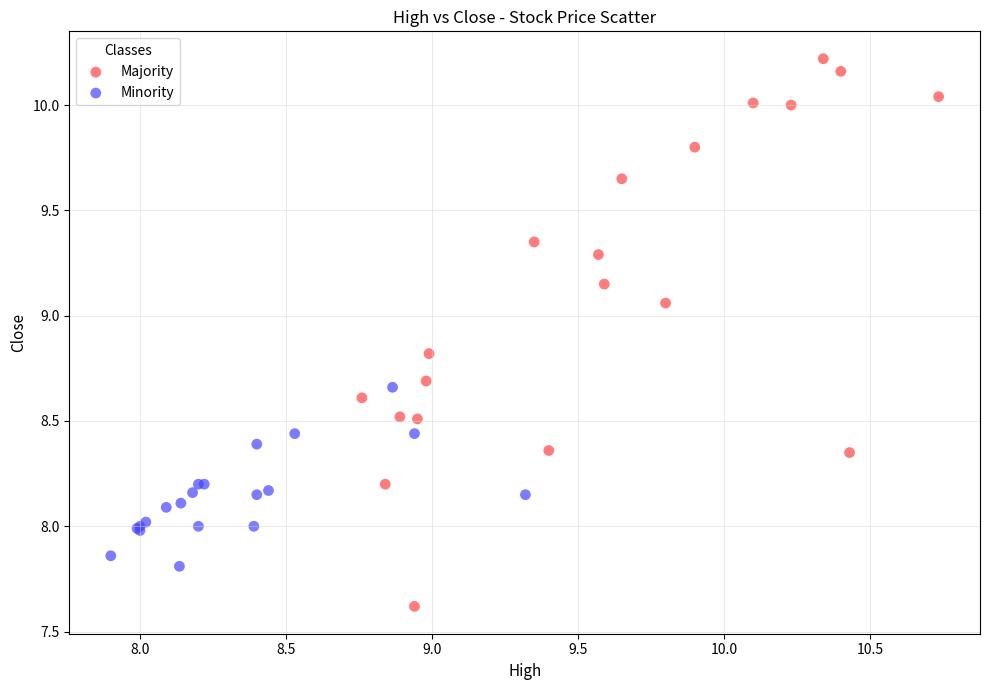

Which series has the largest Y range (max minus min)?

Majority